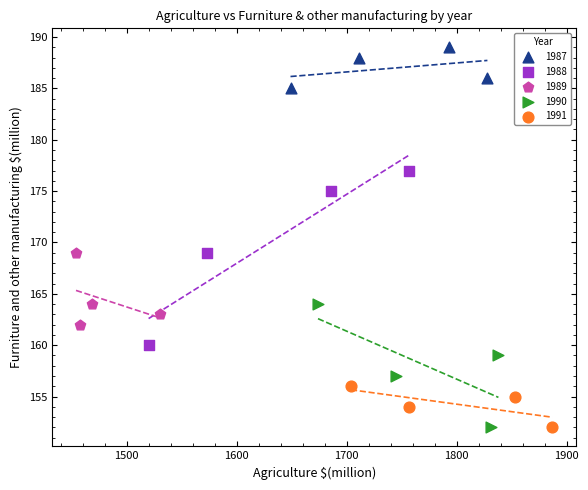

Which series has the largest Y range (max minus min)?

1988